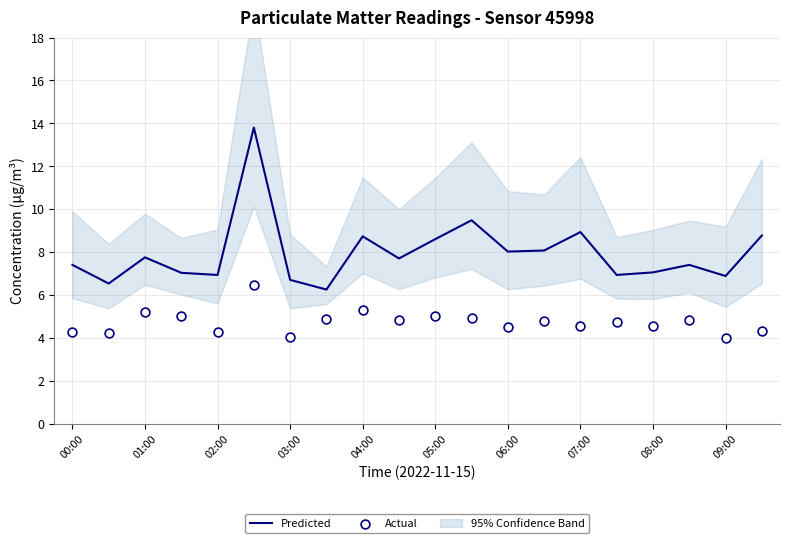

True or false: Predicted has a value of 10.7 at 09:00.

False